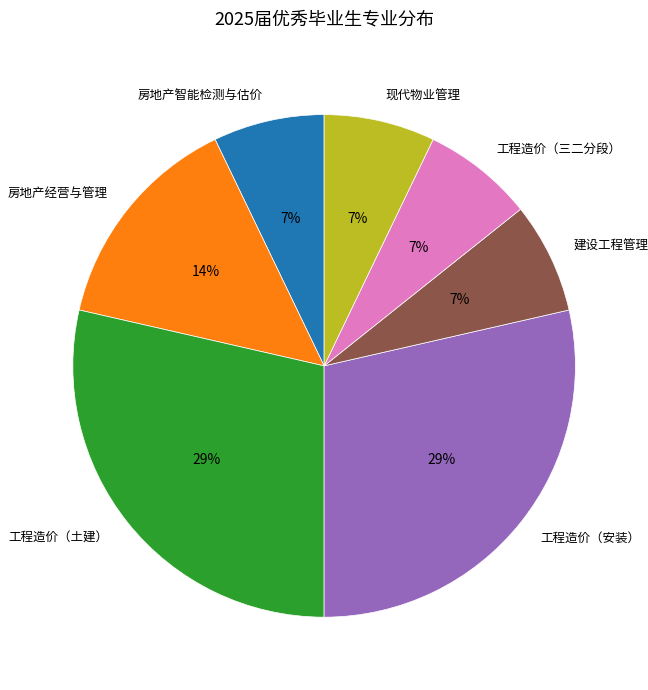

Does 工程造价（三二分段） account for over 50% of the chart?

No